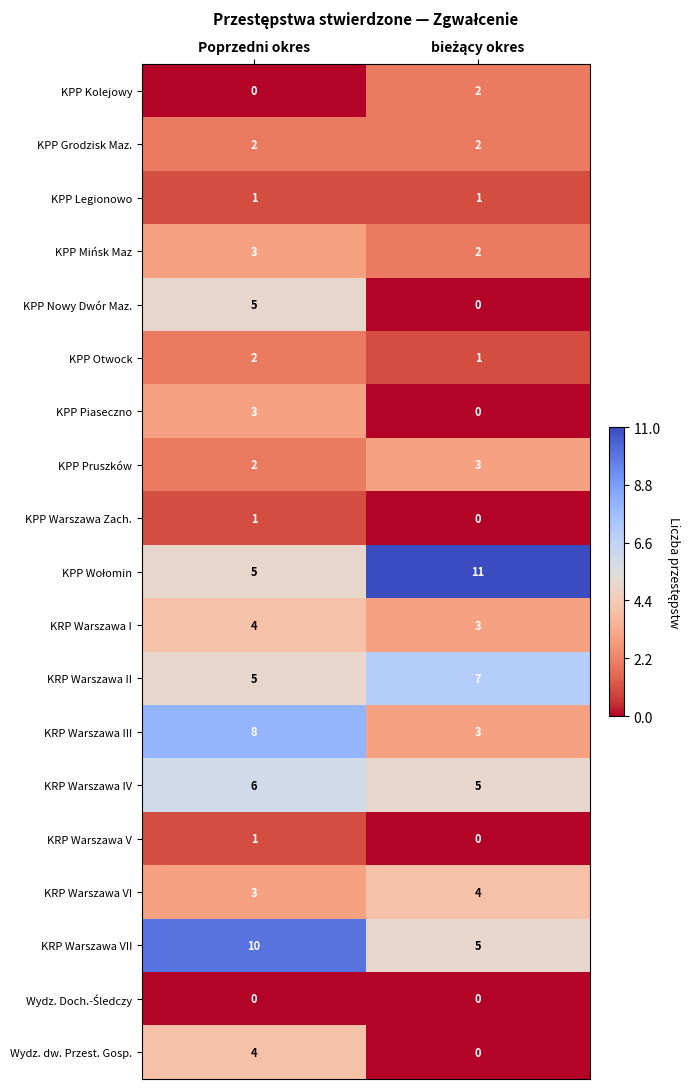

What is the sum of all KRP Warszawa III values?

11